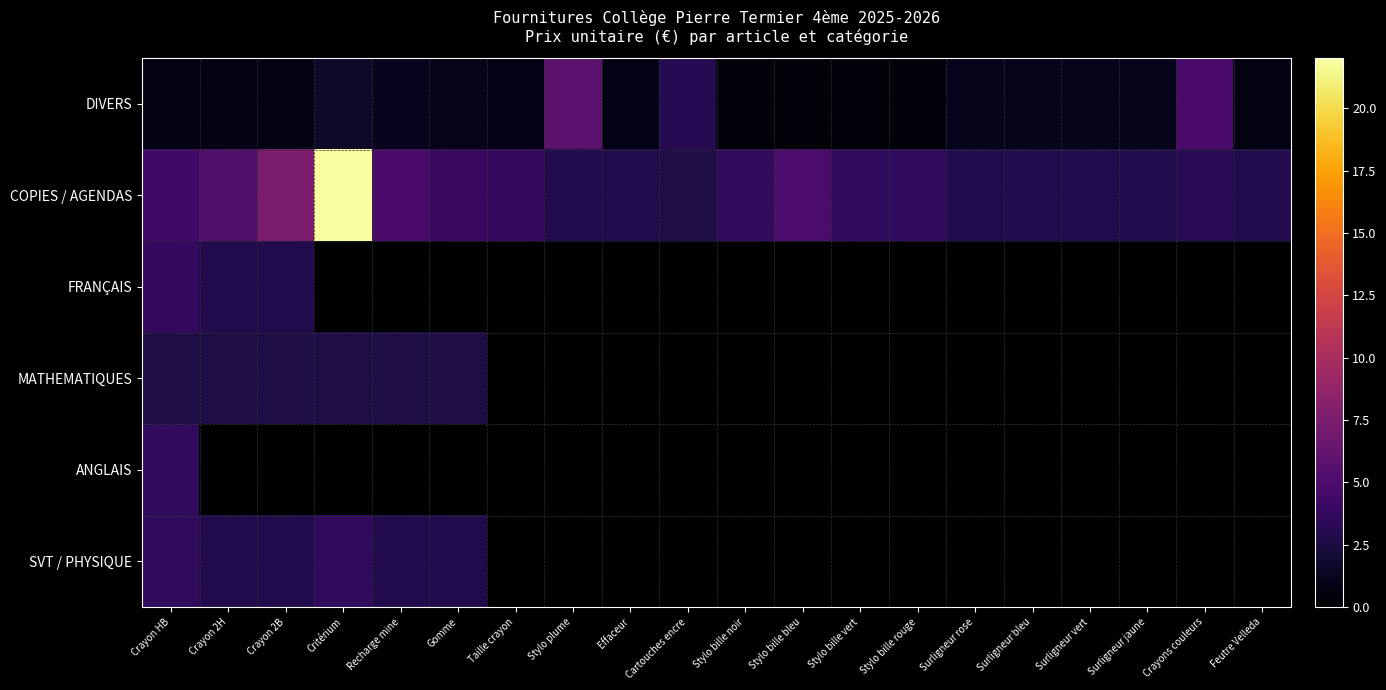

What is the greatest value displayed?

21.9